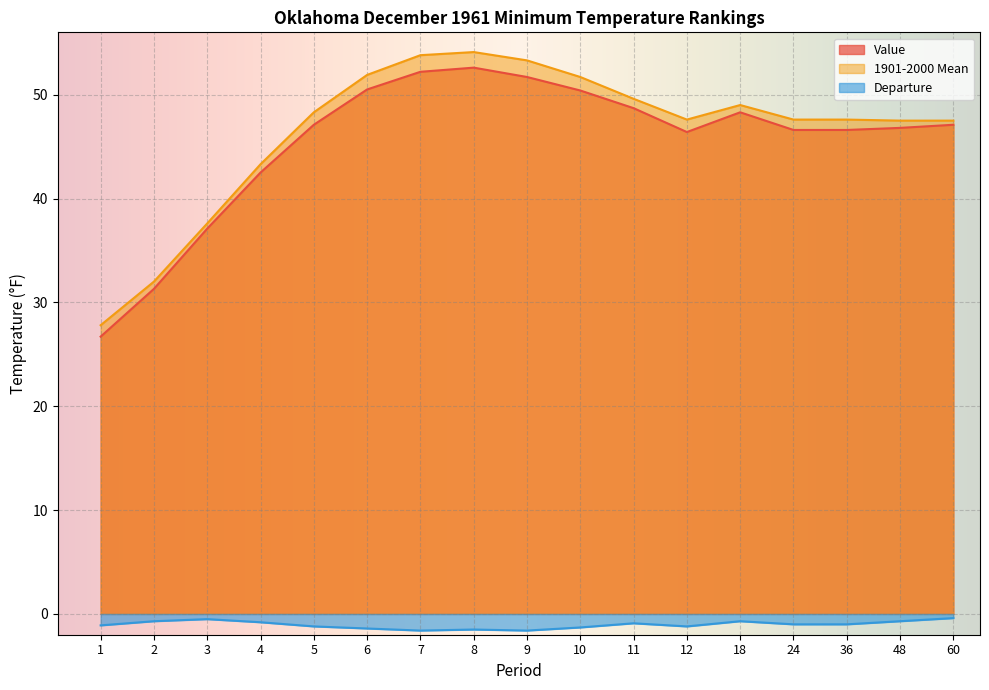

At how many categories does at least one series exceed 2?

17